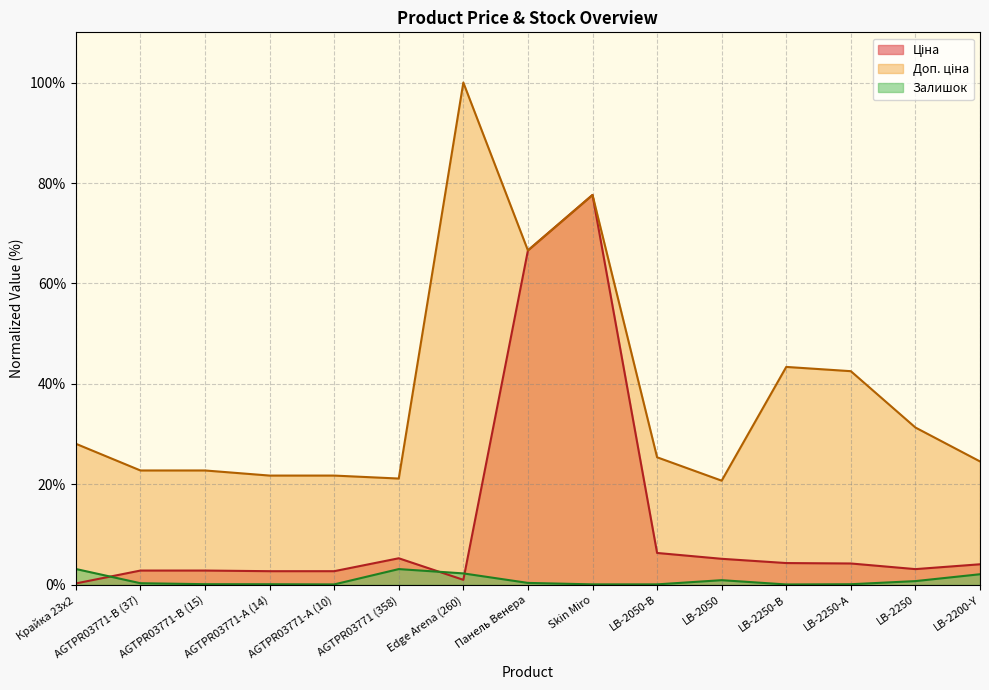

Reading left to right, list all the values displayed in this chart.

Ціна: 0.3	2.8	2.8	2.7	2.7	5.3	1.0	66.6	77.6	6.3	5.2	4.3	4.3	3.1	4.1
Доп. ціна: 28.1	22.8	22.8	21.8	21.8	21.2	100.0	66.6	77.6	25.4	20.7	43.4	42.5	31.3	24.6
Залишок: 3.2	0.3	0.1	0.1	0.1	3.1	2.3	0.4	0.1	0.1	0.9	0.1	0.1	0.7	2.1